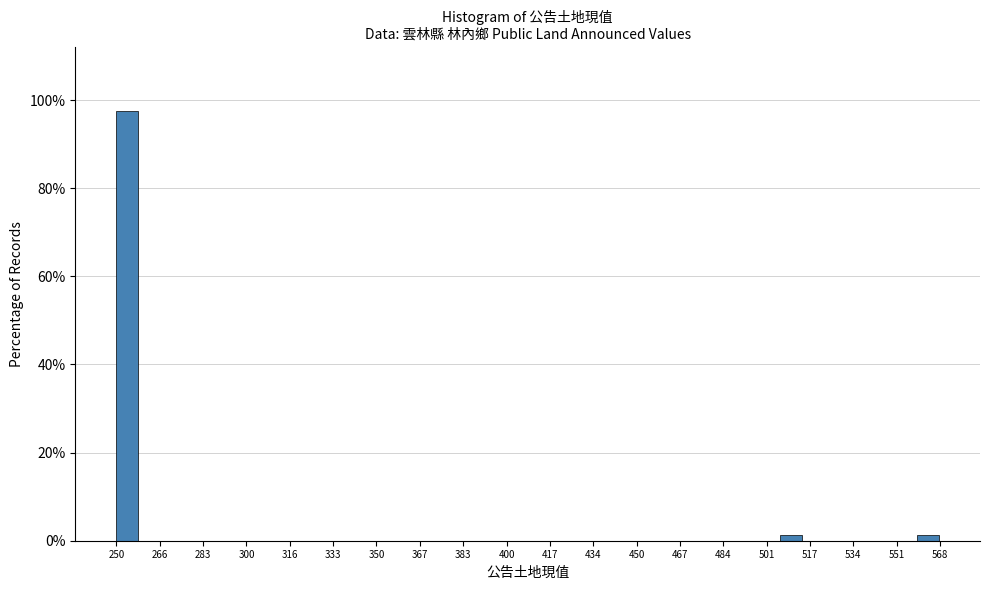

Reading left to right, transcribe this chart: for each bar, give the range it covers on the x-axis and its height. Neither the bar edges nor the heights are printed on the chart, so give them approximately, as read against the axes.

250 to 258: 98
258 to 268: 0
268 to 276: 0
276 to 286: 0
286 to 294: 0
294 to 304: 0
304 to 312: 0
312 to 320: 0
320 to 330: 0
330 to 338: 0
338 to 348: 0
348 to 356: 0
356 to 364: 0
364 to 374: 0
374 to 382: 0
382 to 392: 0
392 to 400: 0
400 to 410: 0
410 to 418: 0
418 to 426: 0
426 to 436: 0
436 to 444: 0
444 to 454: 0
454 to 462: 0
462 to 470: 0
470 to 480: 0
480 to 488: 0
488 to 498: 0
498 to 506: 0
506 to 516: under 2
516 to 524: 0
524 to 532: 0
532 to 542: 0
542 to 550: 0
550 to 560: 0
560 to 568: under 2